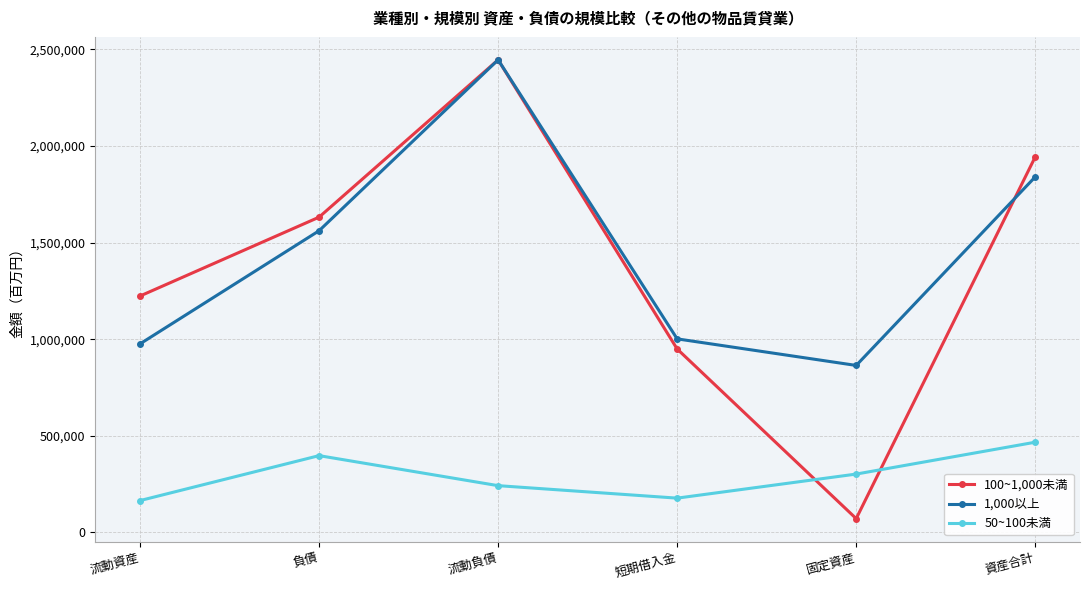

In 1,000以上, how many points are lower than both neighbors (excluding endpoints)?

1